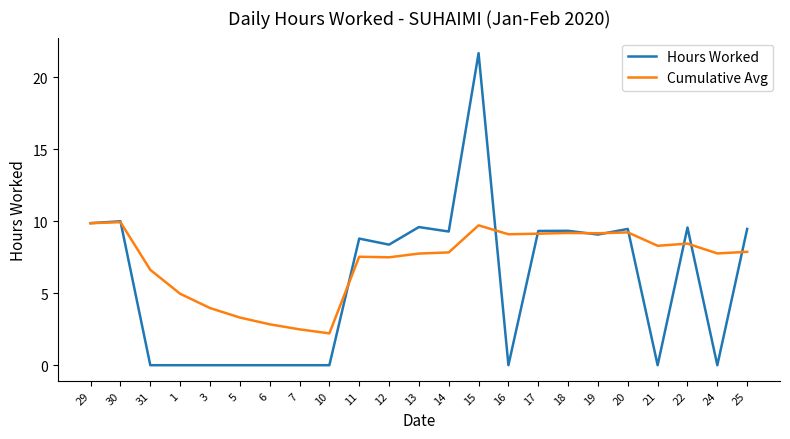

What position from the left is 22?

21